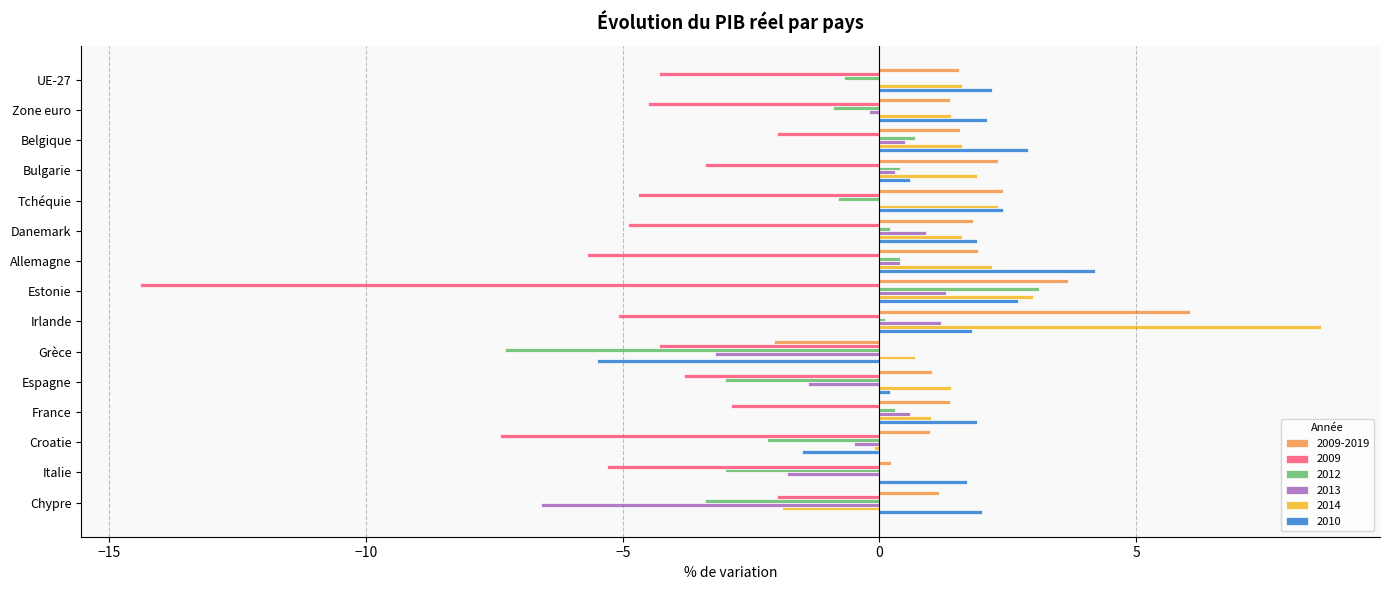

Is it true that 2010 equals 3.4 at Tchéquie?

False